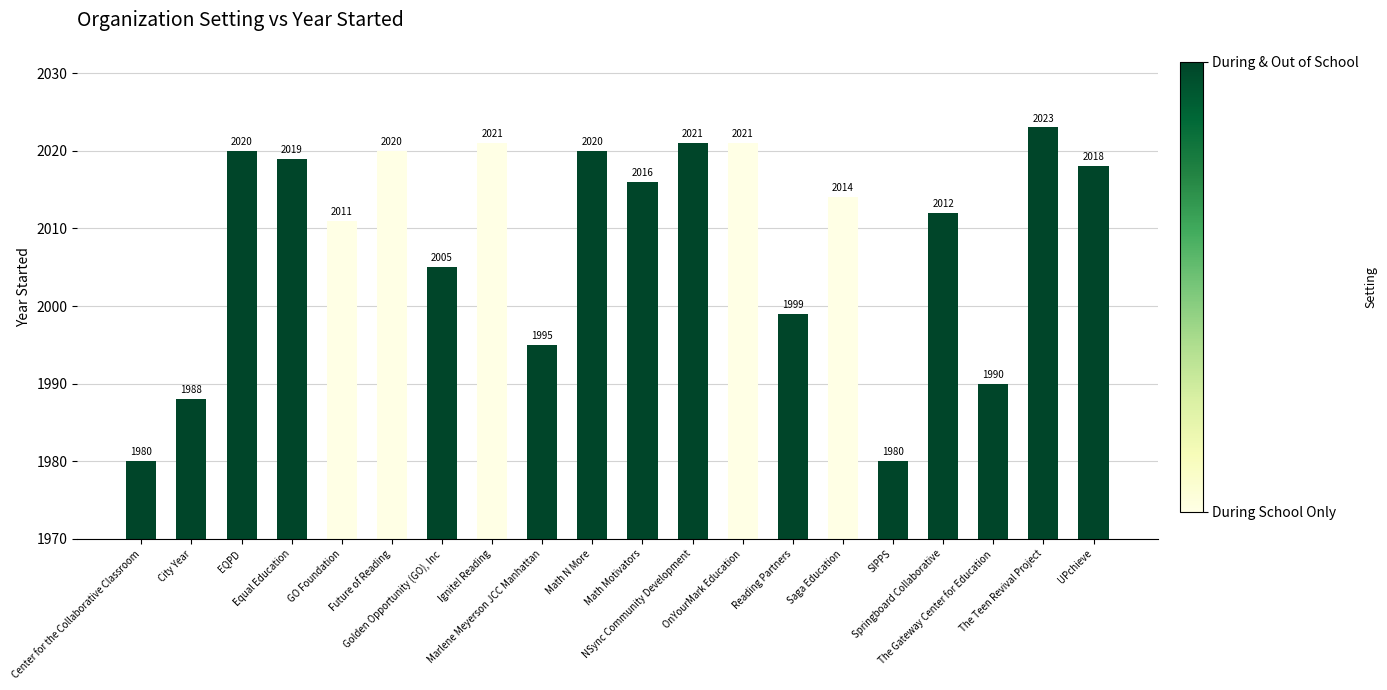

Reading right to left, extract all data points from this chart.

UPchieve=2018	The Teen Revival Project=2023	The Gateway Center for Education=1990	Springboard Collaborative=2012	SIPPS=1980	Saga Education=2014	Reading Partners=1999	OnYourMark Education=2021	NSync Community Development=2021	Math Motivators=2016	Math N More=2020	Marlene Meyerson JCC Manhattan=1995	Ignite! Reading=2021	Golden Opportunity (GO), Inc=2005	Future of Reading=2020	GO Foundation=2011	Equal Education=2019	EQPD=2020	City Year=1988	Center for the Collaborative Classroom=1980